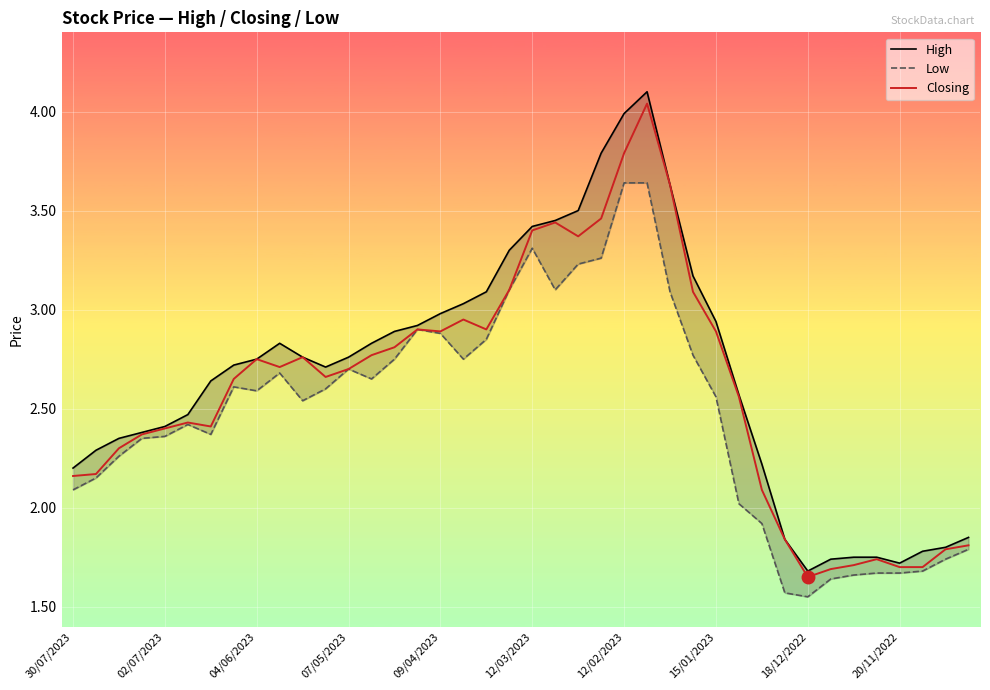

How many interior local peaks does the High series have?

2